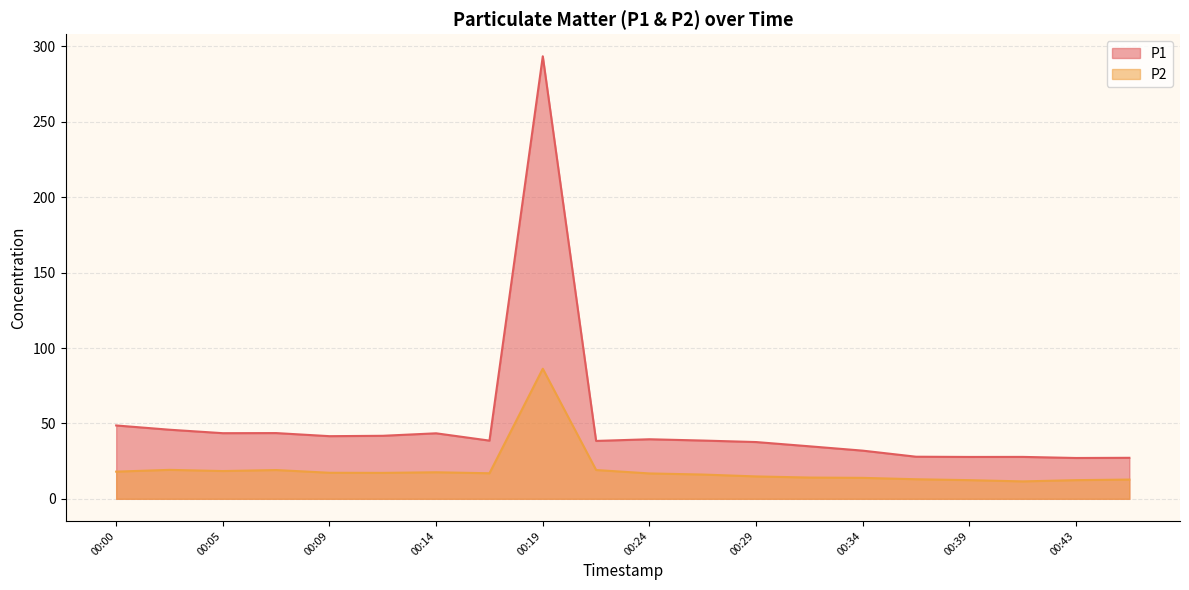

At which category is the sum across all series the highest?

00:19